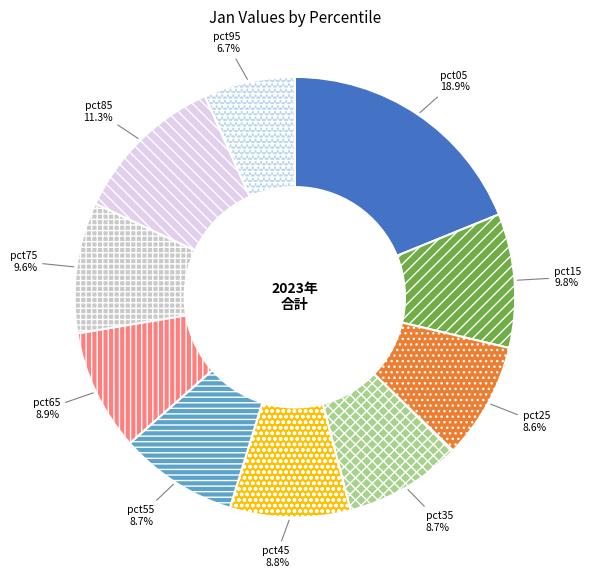

To the nearest percent, what is the combined percentage of pct85 and pct45?

20%